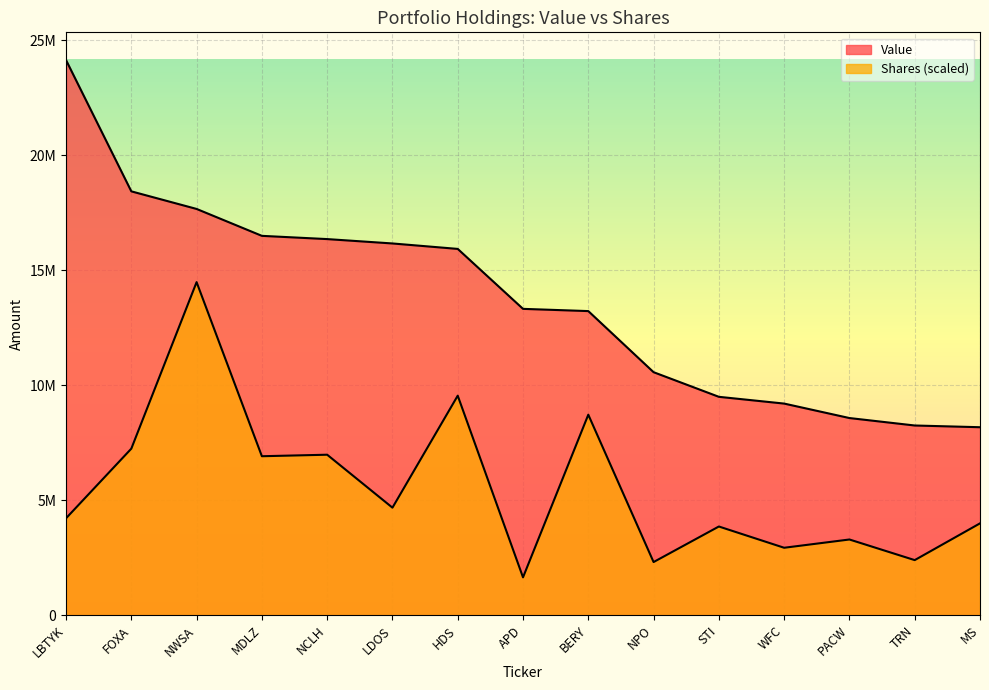

Which series has the widest spread of values?

Value